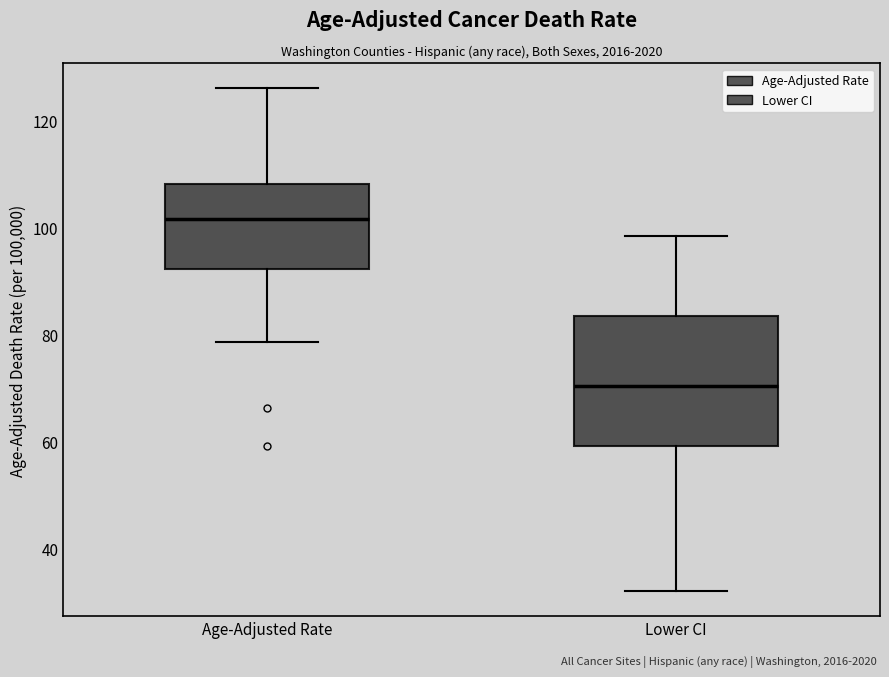

Reading left to right, read every box against the y-axis: the position of its median line, the range the box covers, and the ends of its whiskers. The values are not printed on the chart, so give them approximately, as read against the axis.

Age-Adjusted Rate: median 102, box 92 to 108, whiskers 78 to 126
Lower CI: median 70, box 60 to 84, whiskers 32 to 98